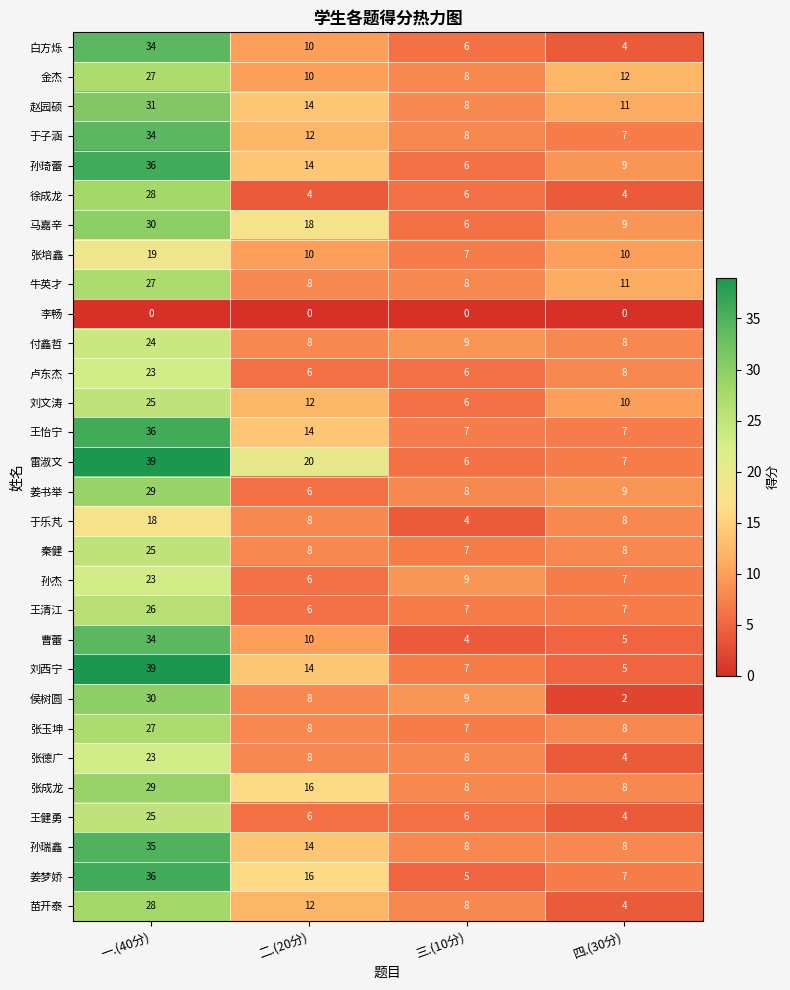

List the labels in order of 姜梦娇 value, smallest first.

三.(10分), 四.(30分), 二.(20分), 一.(40分)